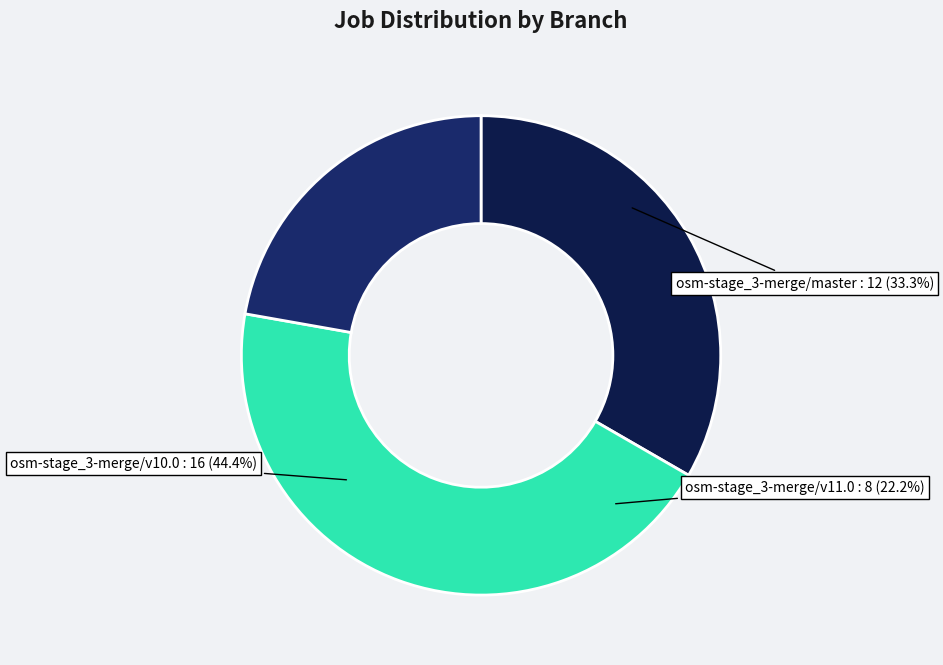

The osm-stage_3-merge/v11.0 slice represents 22% of the pie. True or false?

True